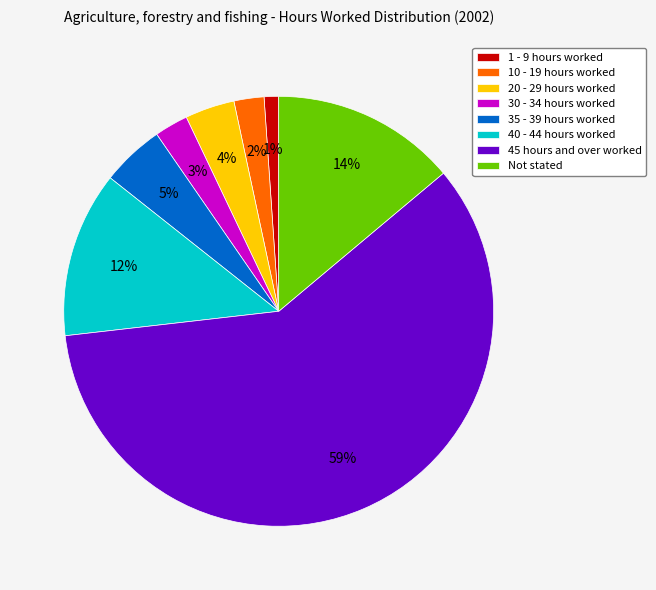

Combined, do 35 - 39 hours worked and 10 - 19 hours worked account for over 50%?

No